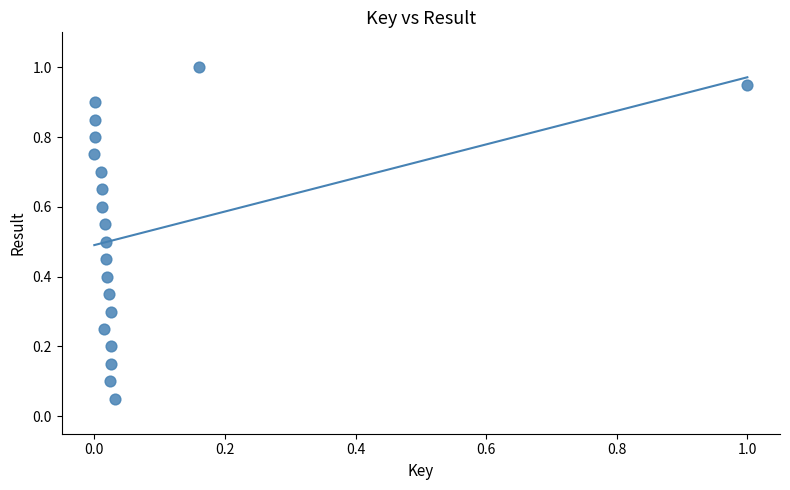

What is the range of X values (max minus min)?

1.0